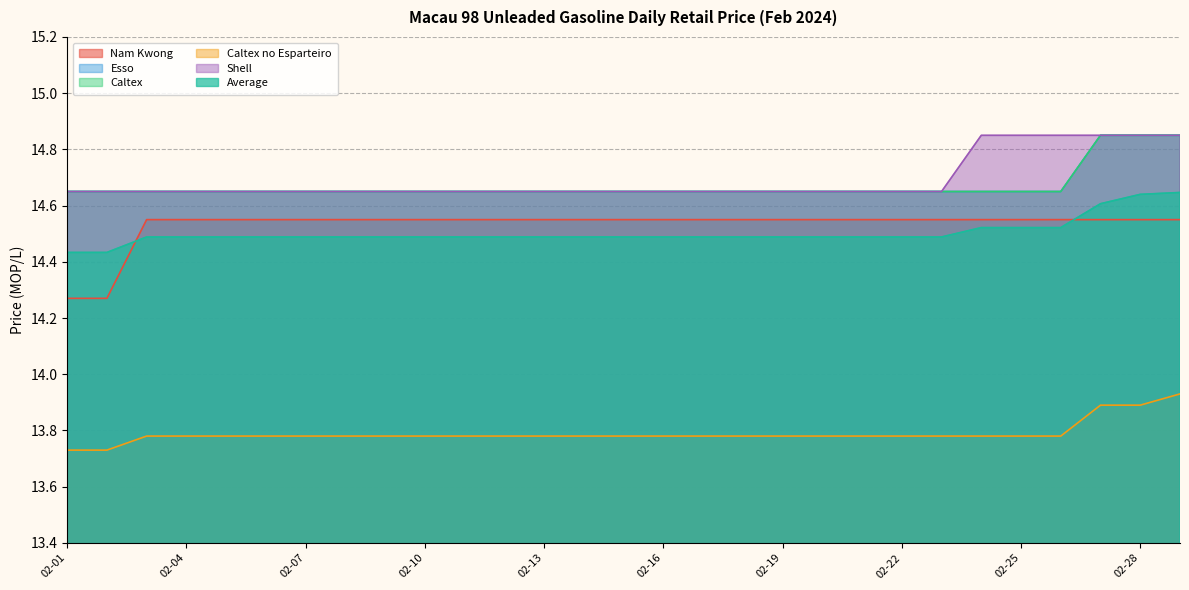

Is the value of Shell at 02-10 greater than the value of Caltex at 02-16?

No